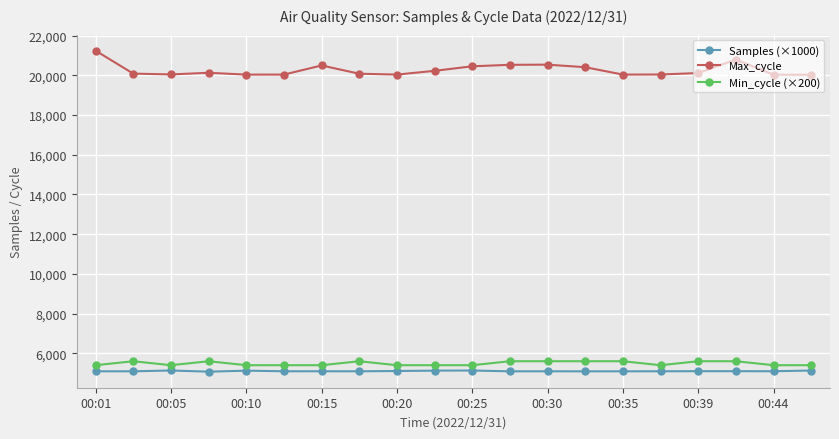

Which series has the widest spread of values?

Max_cycle